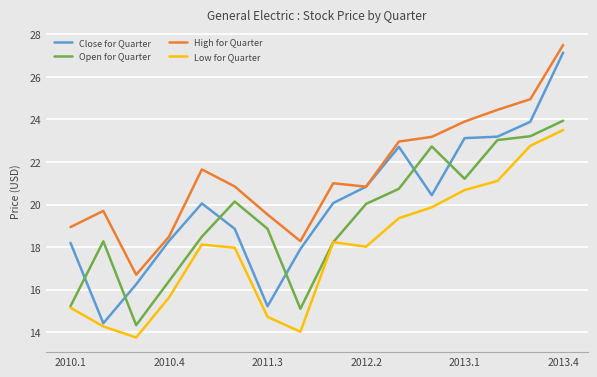

Which series has the widest spread of values?

Close for Quarter